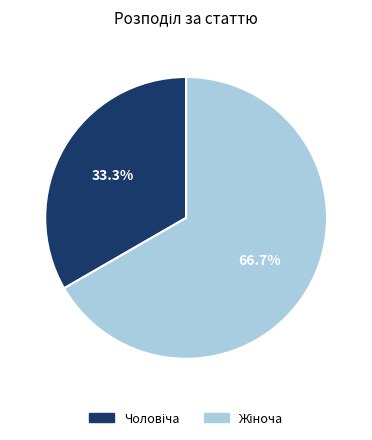

Count the number of slices in the pie.

2